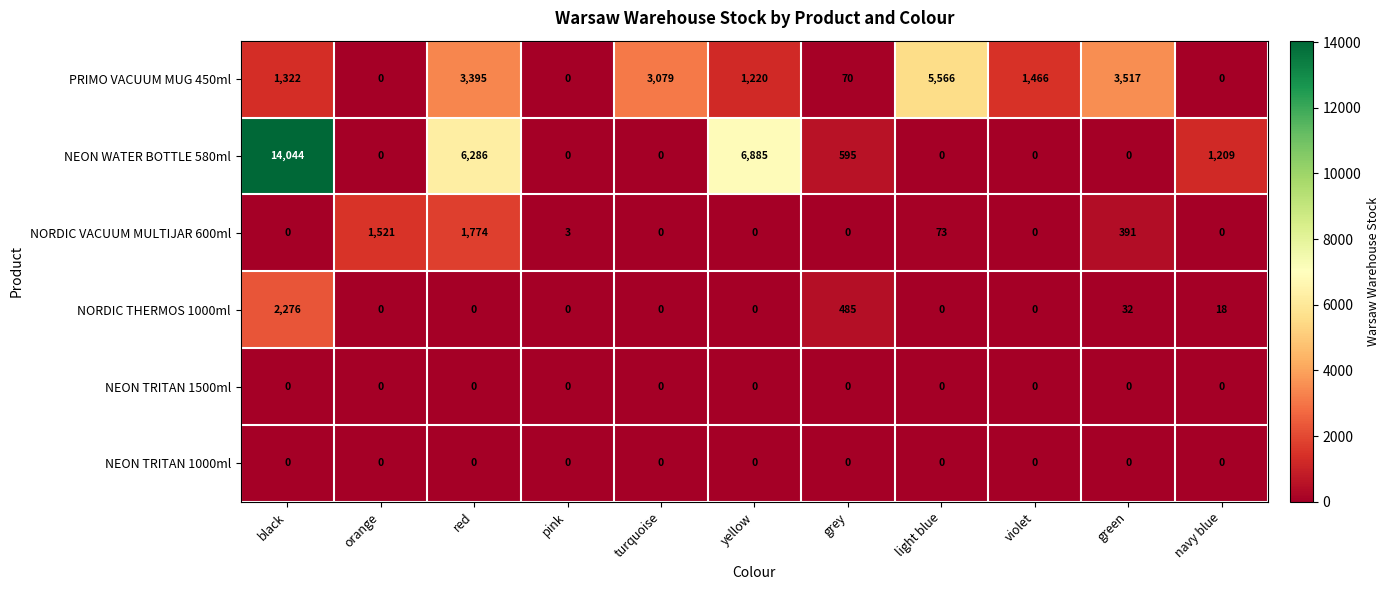

What is the spread (max minus min) of values at violet?

1466